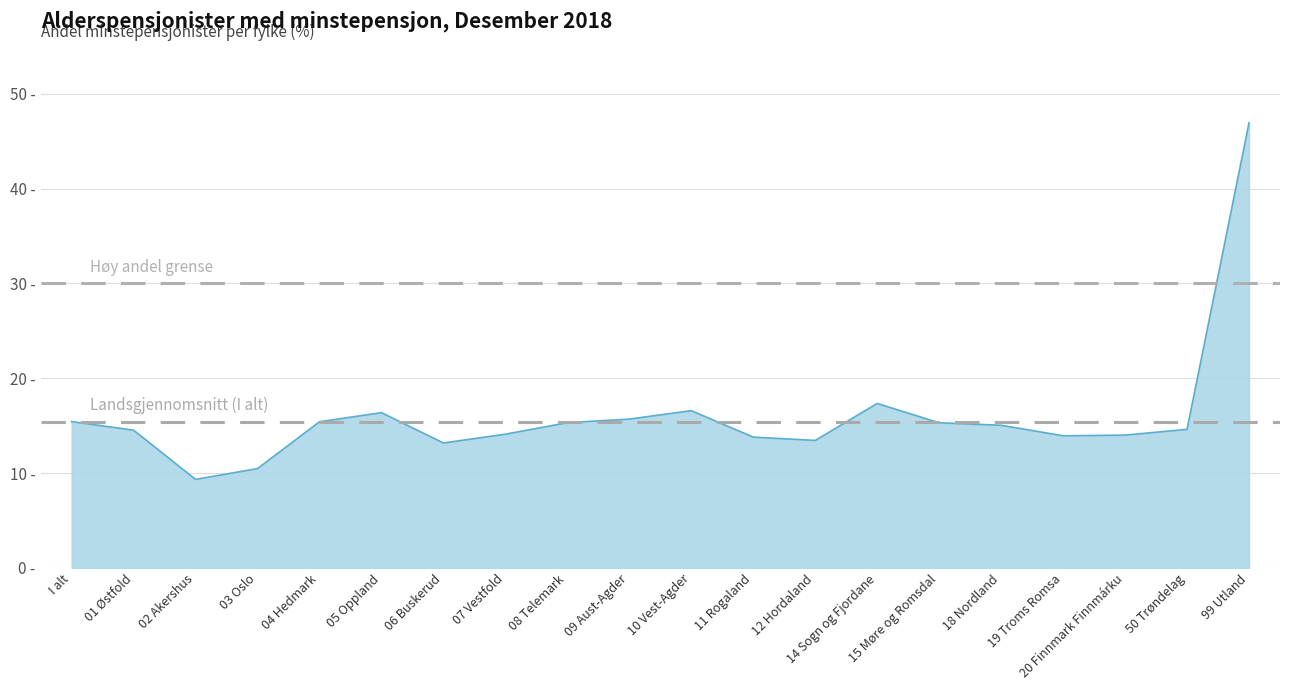

At which label does the data first exceed 15?

I alt